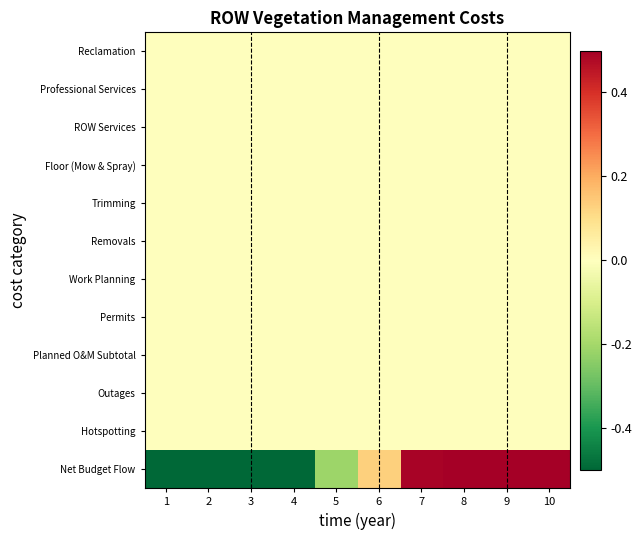

Reading right to left, list all the values displayed in this chart.

Reclamation: 10=0.0	9=0.0	8=0.0	7=0.0	6=0.0	5=0.0	4=0.0	3=0.0	2=0.0	1=0.0
Professional Services: 10=0.0	9=0.0	8=0.0	7=0.0	6=0.0	5=0.0	4=0.0	3=0.0	2=0.0	1=0.0
ROW Services: 10=0.0	9=0.0	8=0.0	7=0.0	6=0.0	5=0.0	4=0.0	3=0.0	2=0.0	1=0.0
Floor (Mow & Spray): 10=0.0	9=0.0	8=0.0	7=0.0	6=0.0	5=0.0	4=0.0	3=0.0	2=0.0	1=0.0
Trimming: 10=0.0	9=0.0	8=0.0	7=0.0	6=0.0	5=0.0	4=0.0	3=0.0	2=0.0	1=0.0
Removals: 10=0.0	9=0.0	8=0.0	7=0.0	6=0.0	5=0.0	4=0.0	3=0.0	2=0.0	1=0.0
Work Planning: 10=0.0	9=0.0	8=0.0	7=0.0	6=0.0	5=0.0	4=0.0	3=0.0	2=0.0	1=0.0
Permits: 10=0.0	9=0.0	8=0.0	7=0.0	6=0.0	5=0.0	4=0.0	3=0.0	2=0.0	1=0.0
Planned O&M Subtotal: 10=0.0	9=0.0	8=0.0	7=0.0	6=0.0	5=0.0	4=0.0	3=0.0	2=0.0	1=0.0
Outages: 10=0.0	9=0.0	8=0.0	7=0.0	6=0.0	5=0.0	4=0.0	3=0.0	2=0.0	1=0.0
Hotspotting: 10=0.0	9=0.0	8=0.0	7=0.0	6=0.0	5=0.0	4=0.0	3=0.0	2=0.0	1=0.0
Net Budget Flow: 10=1.6	9=1.2	8=0.9	7=0.5	6=0.1	5=-0.2	4=-0.6	3=-0.9	2=-1.2	1=-1.5